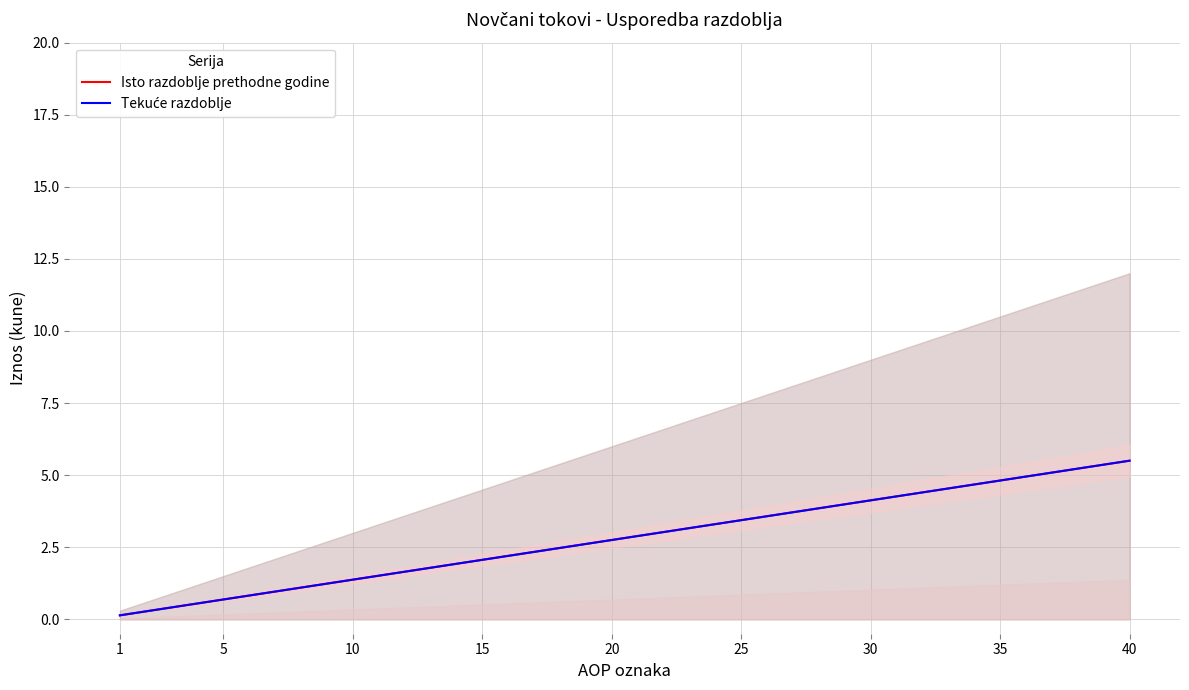

What is the difference between the maximum and minimum values in the Tekuće razdoblje series?

5.4